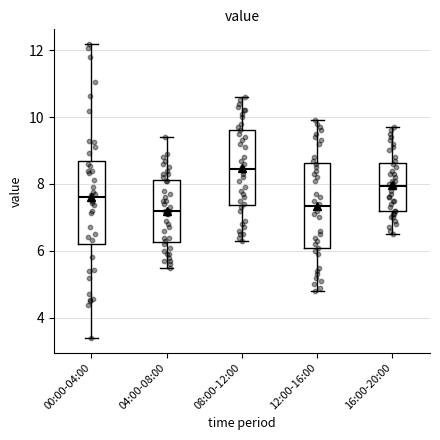

Where does the lower whisker of the box for 12:00-16:00 end on the y-axis? The values are not printed on the chart, so give them approximately, as read against the axis.

4.8